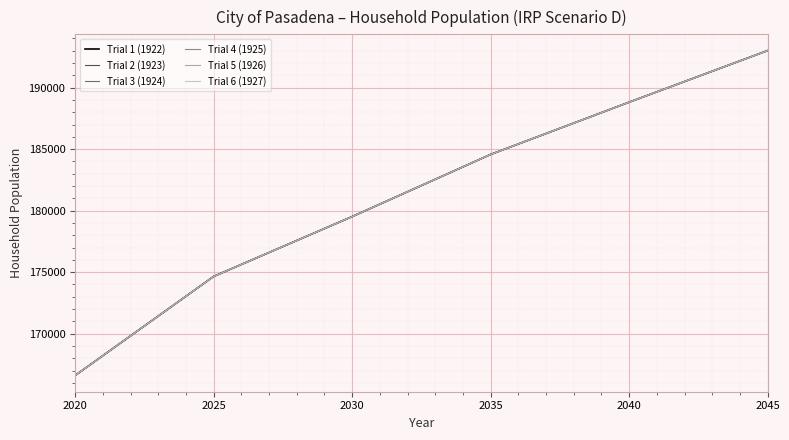

Does the chart have visible grid lines?

Yes